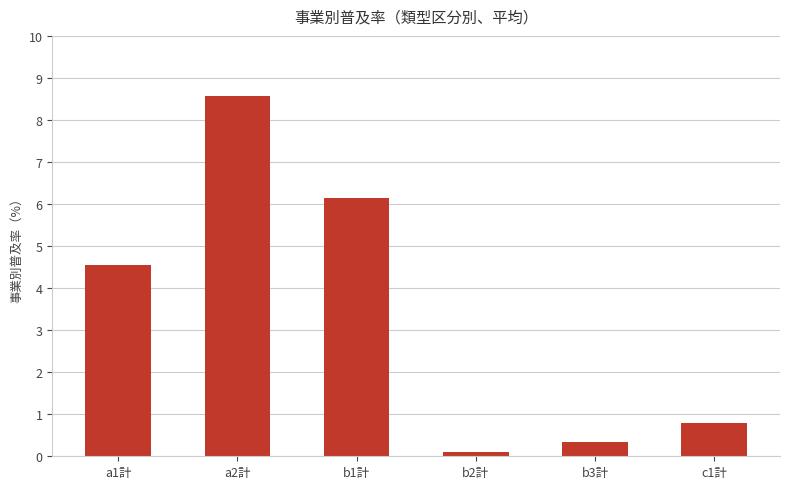

What is the average value?

3.4